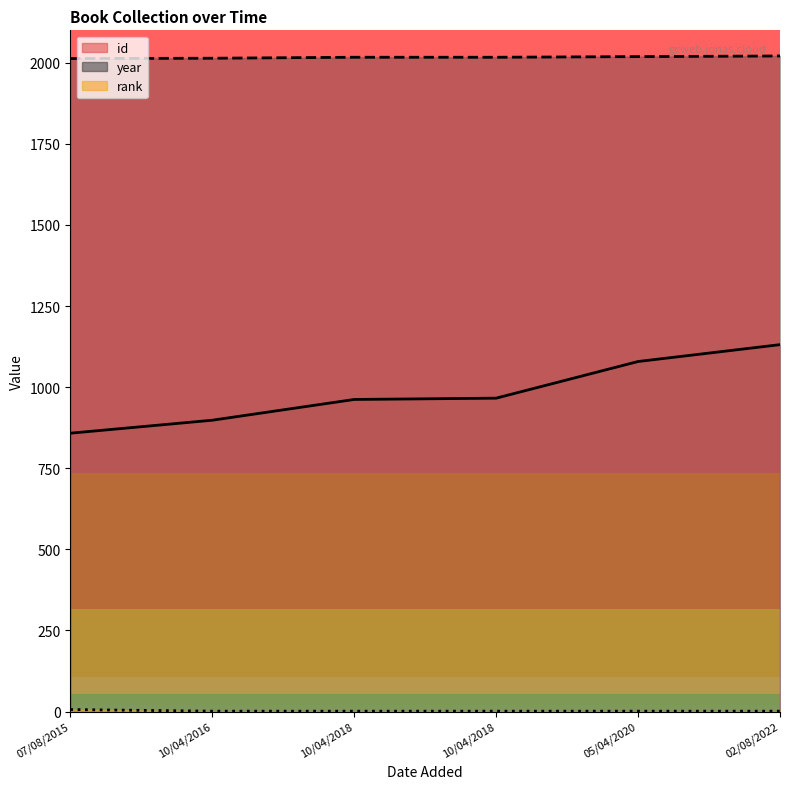

Does the chart have visible grid lines?

No